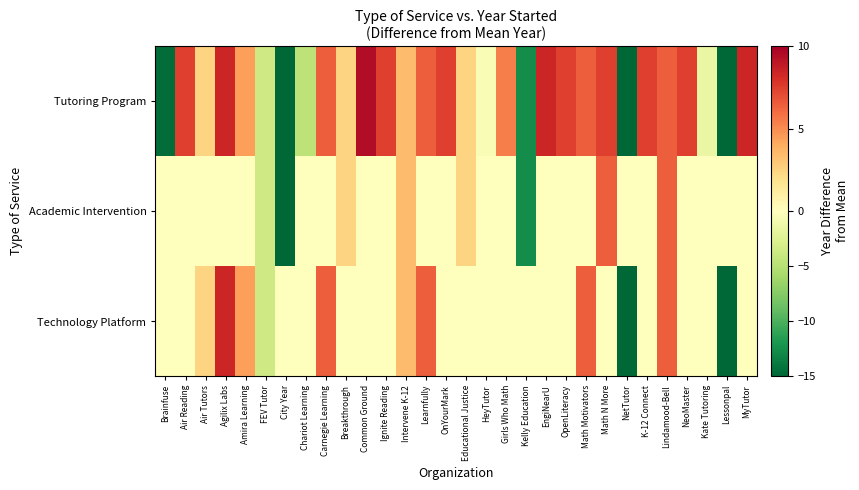

What is the minimum value shown in the chart?

-27.6